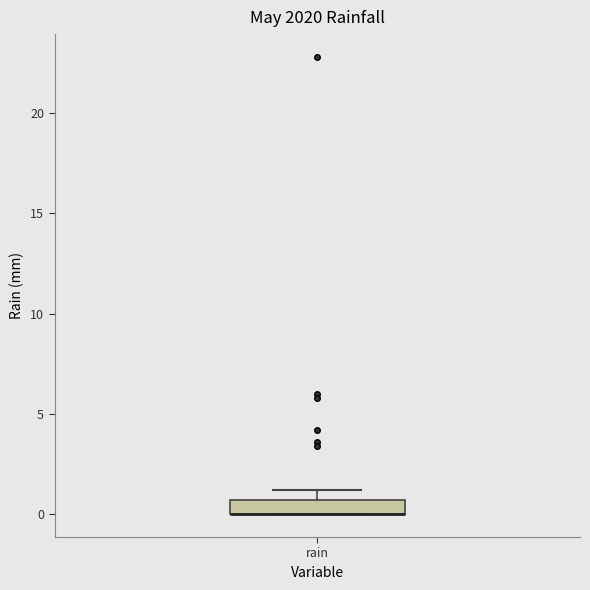

Where is the lower edge of the box for rain on the y-axis? The values are not printed on the chart, so give them approximately, as read against the axis.

0.0